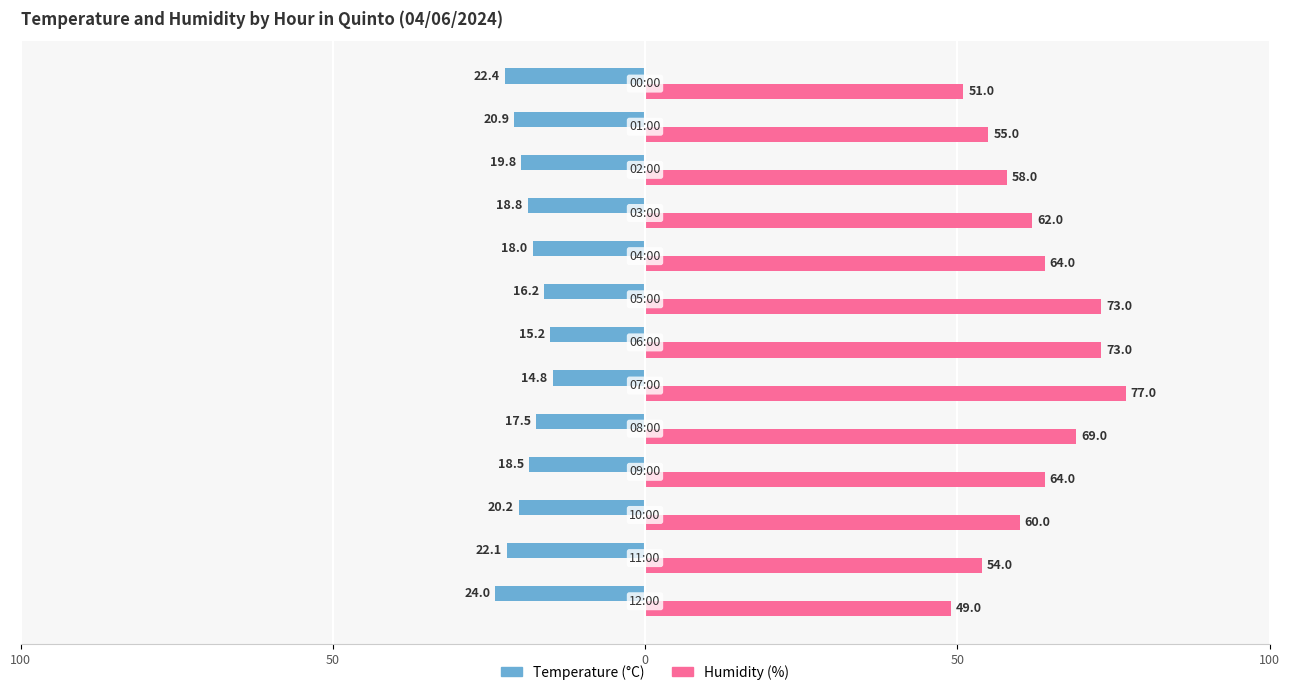

List the series in order of their peak value, highest first.

Humidity (%), Temperature (°C)